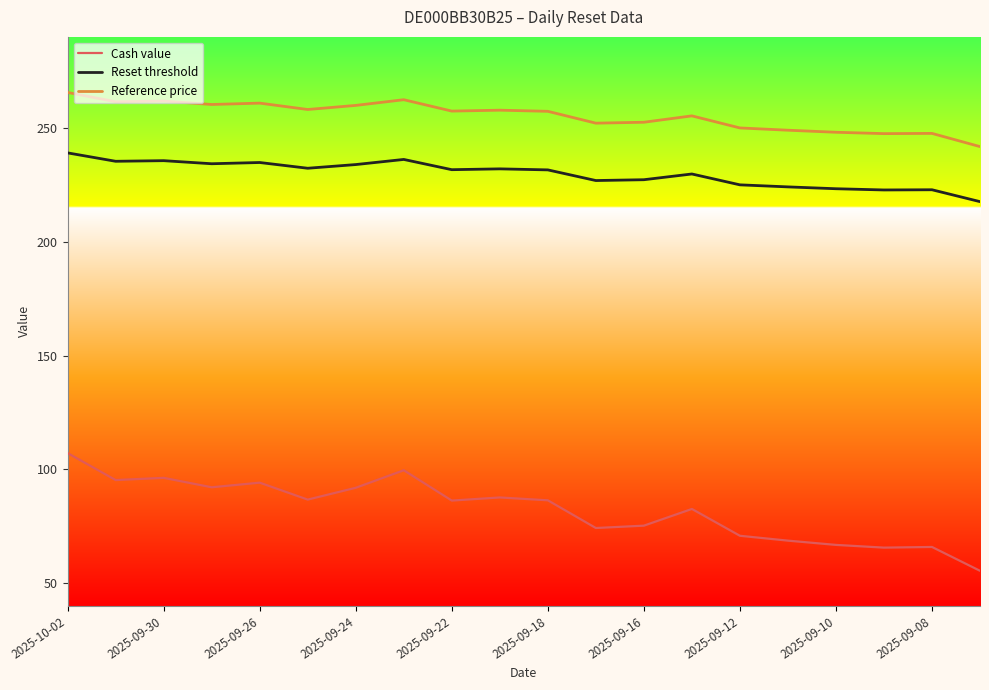

Which series has the largest total across all categories?

Reference price